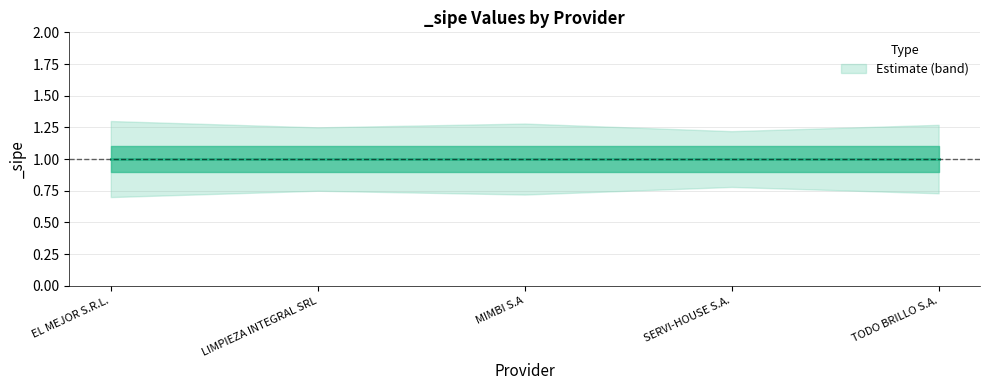

What is the average value of the _sipe_lower series?

0.7